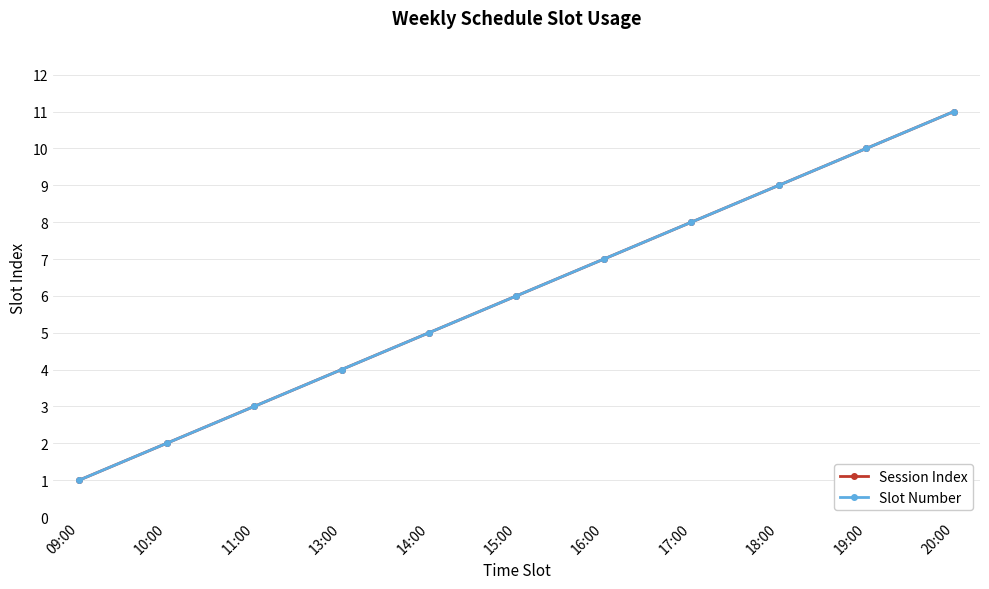

Is this an area chart (filled region under the line)?

No